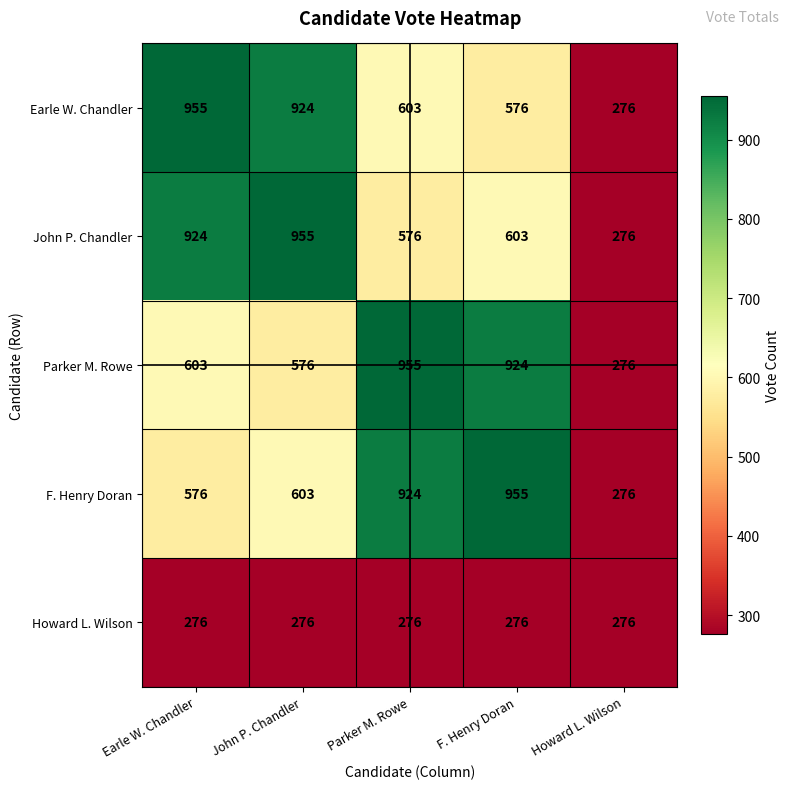

How many categories are shown in the chart?

5